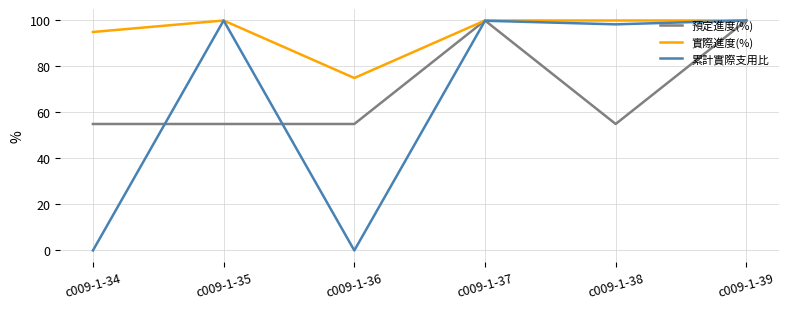

Which category has the lowest value in the 實際進度(%) series?

c009-1-36